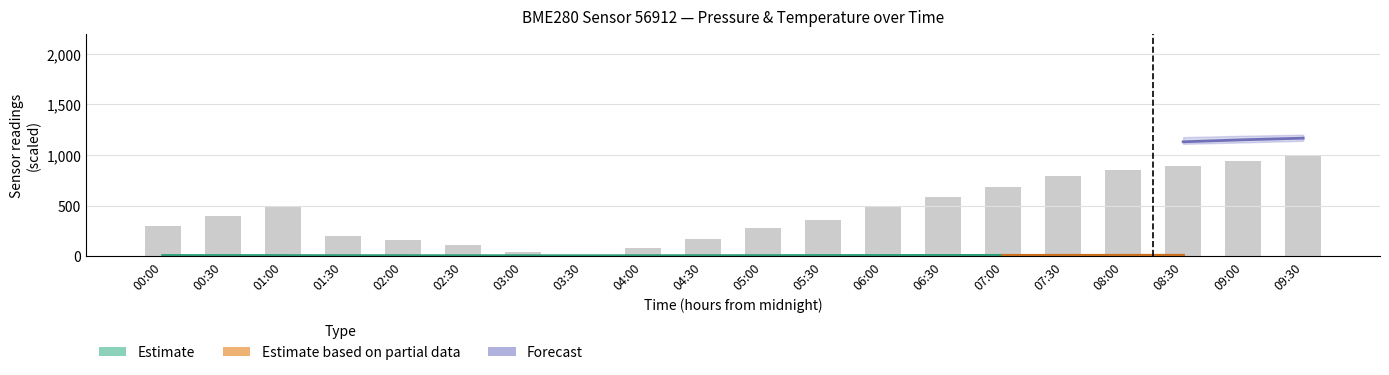

What is the difference between the maximum and second lowest values?

957.4